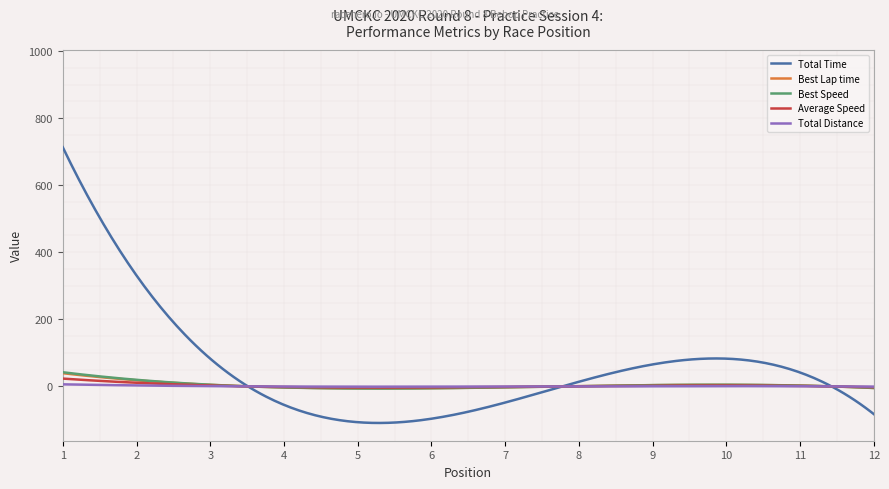

What is the lowest value of the Total Time series?

-109.1